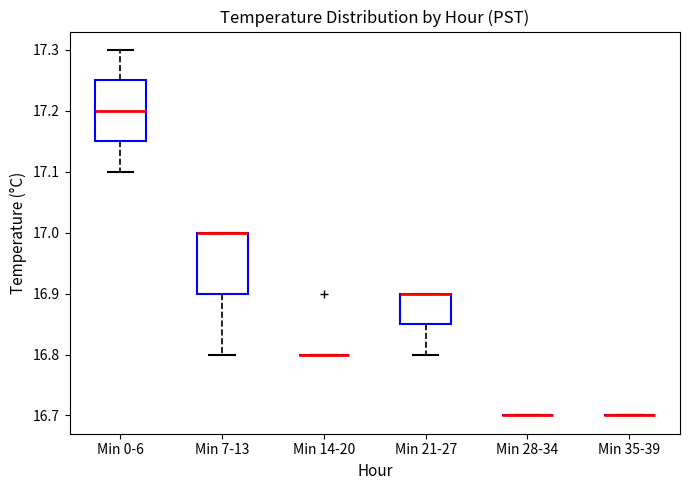

Reading left to right, transcribe this box plot: for each box, give where its median line is, the range the box spans, and where its two whiskers end, as read against the y-axis. The values are not printed on the chart, so give them approximately, as read against the axis.

Min 0-6: median 17.20, box 17.15 to 17.25, whiskers 17.10 to 17.30
Min 7-13: median 17.00 (drawn on the box's upper edge), box 16.90 to 17.00, whiskers 16.80 to 17.00
Min 14-20: box collapsed to a line at 16.80, whiskers 16.80 to 16.80
Min 21-27: median 16.90 (drawn on the box's upper edge), box 16.85 to 16.90, whiskers 16.80 to 16.90
Min 28-34: box collapsed to a line at 16.70, whiskers 16.70 to 16.70
Min 35-39: box collapsed to a line at 16.70, whiskers 16.70 to 16.70